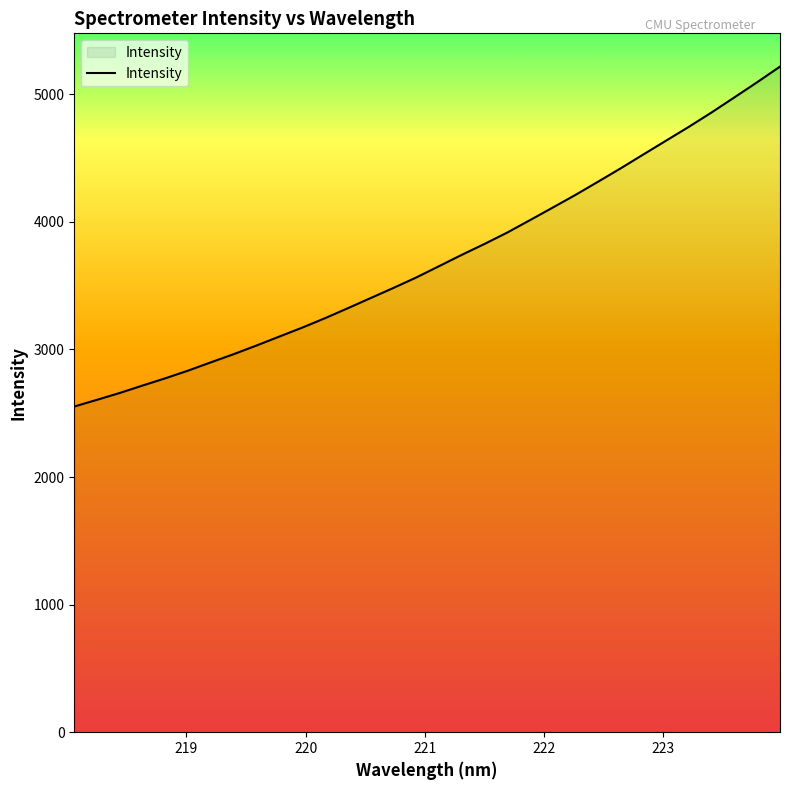

What is the minimum value shown in the chart?

2552.9